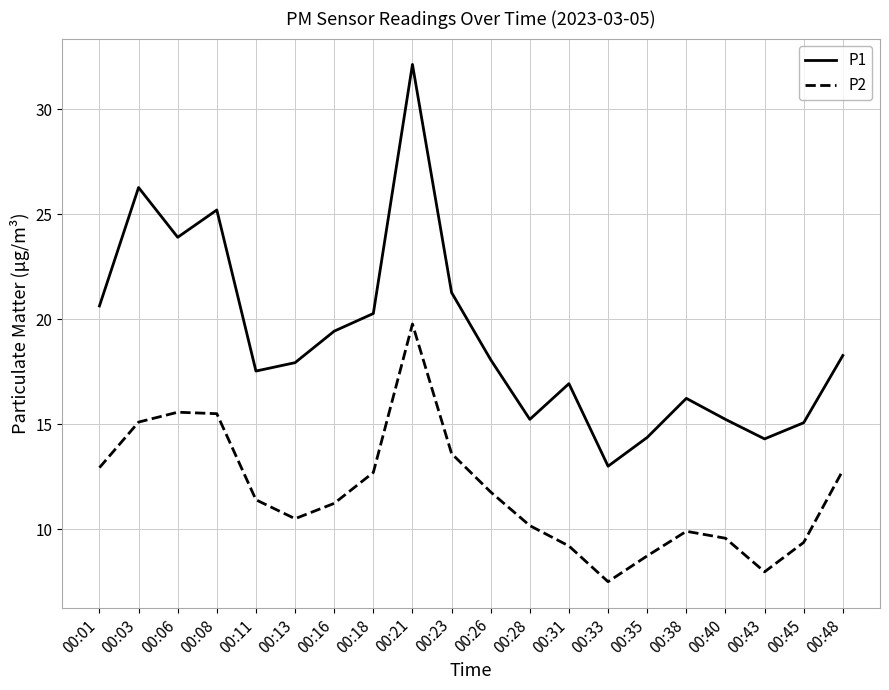

What are all the series names shown in the legend?

P1, P2